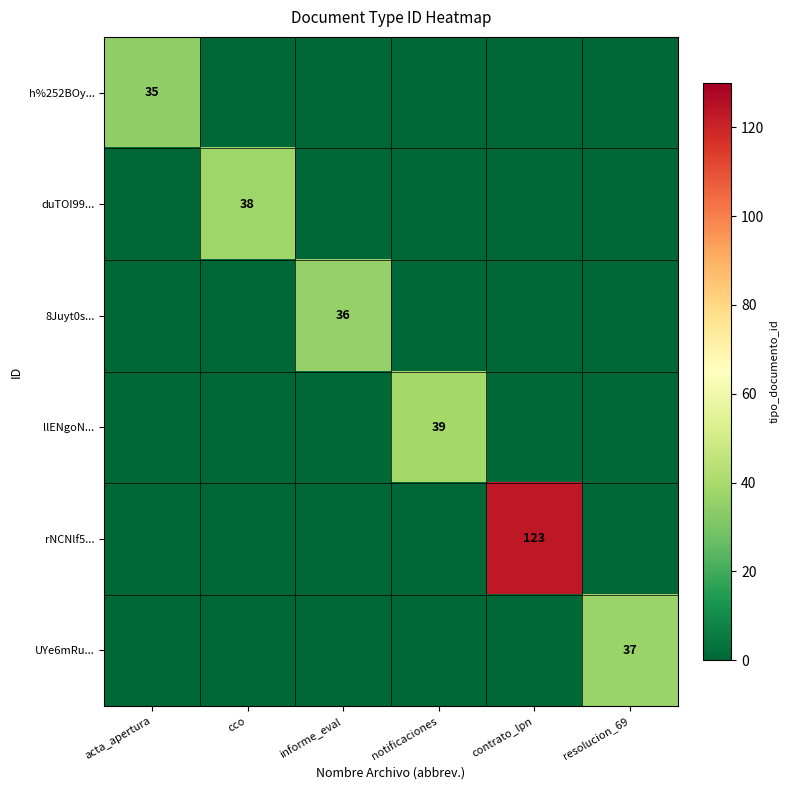

Is it true that h%252BOy... equals 51 at acta_apertura?

False